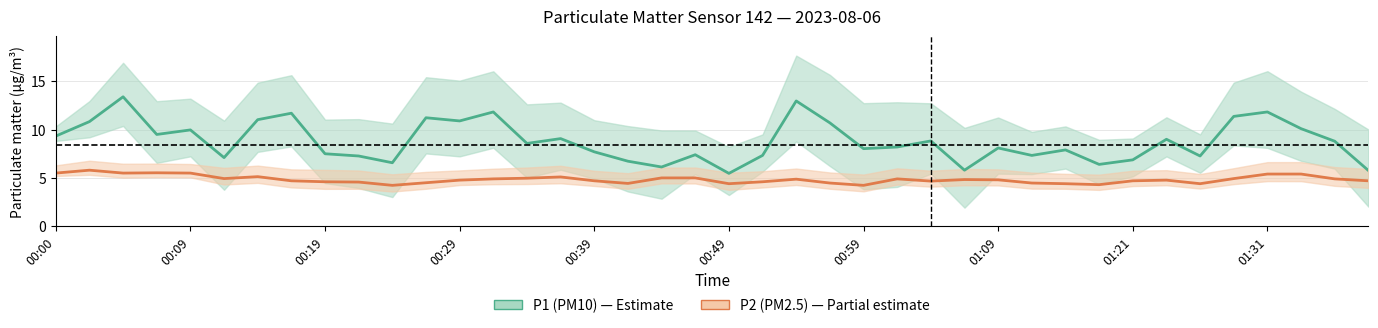

What is the sum of the P2 values at 00:39 and 00:51?

9.3